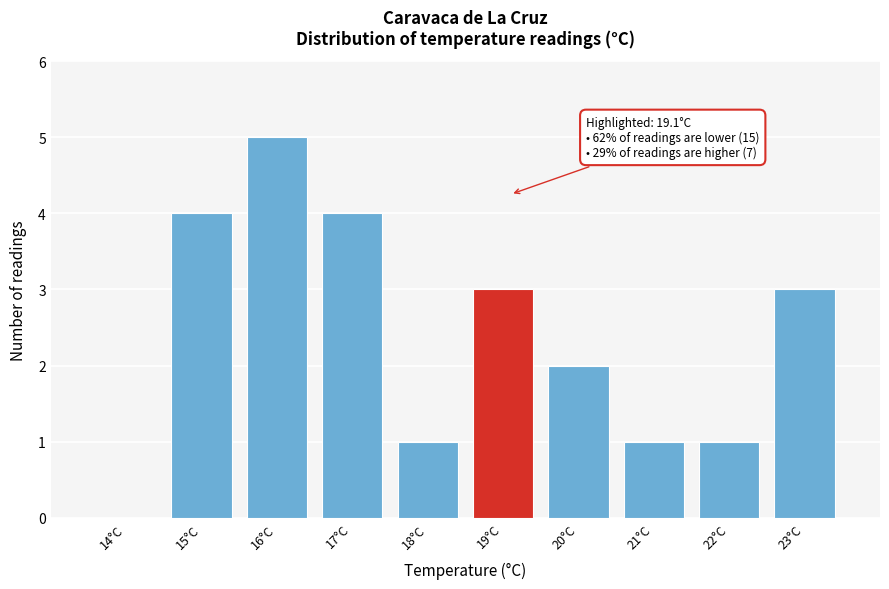

Reading right to left, extract all data points from this chart.

23°C=3	22°C=1	21°C=1	20°C=2	19°C=3	18°C=1	17°C=4	16°C=5	15°C=4	14°C=0